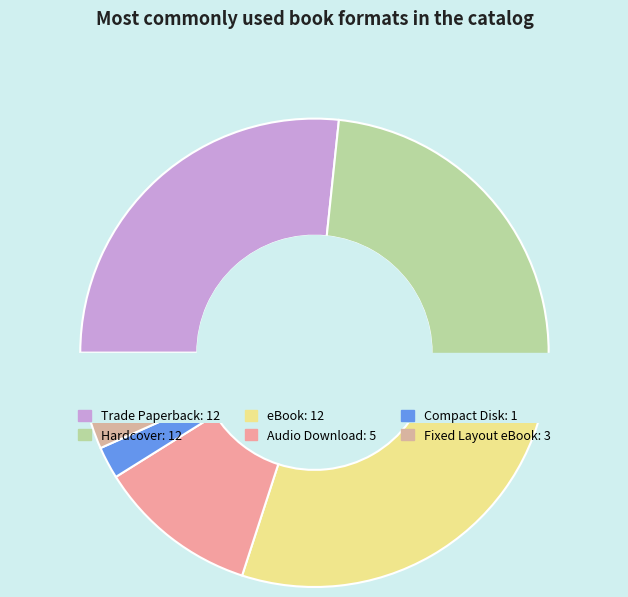

What percentage do Fixed Layout eBook and Hardcover together represent?

33.3%